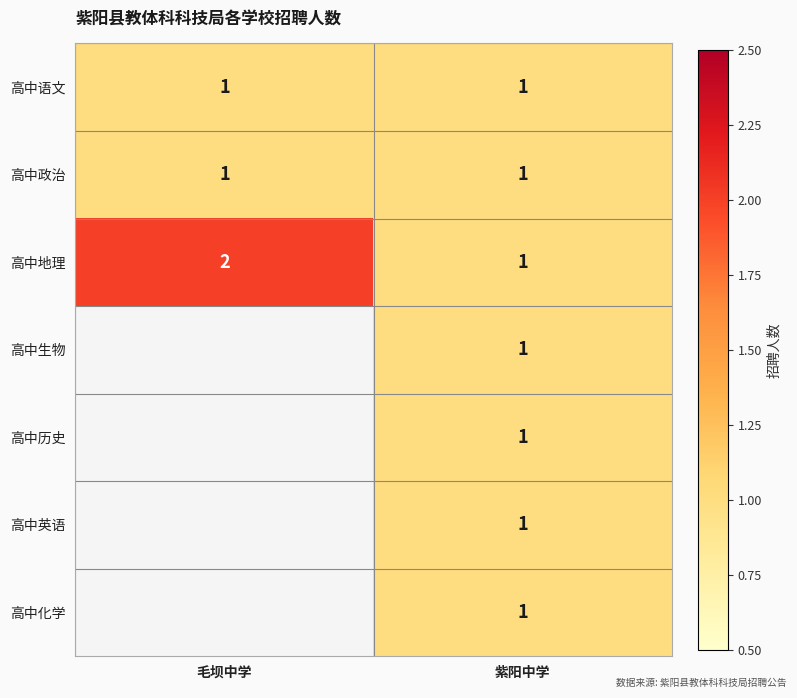

At which category does the chart reach its minimum across all series?

毛坝中学